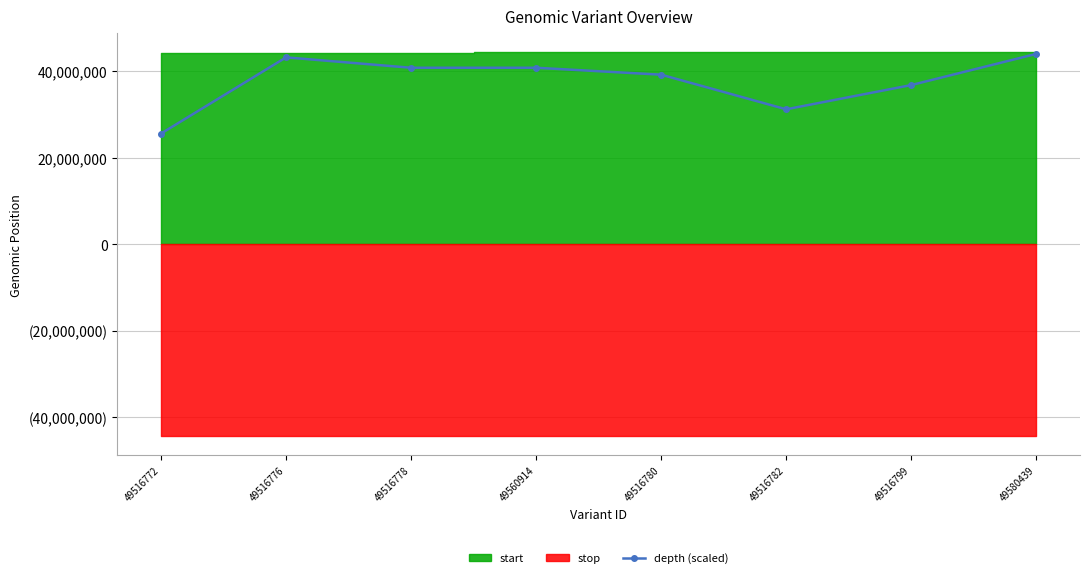

At which label is the value closest to 34800000?

49516799